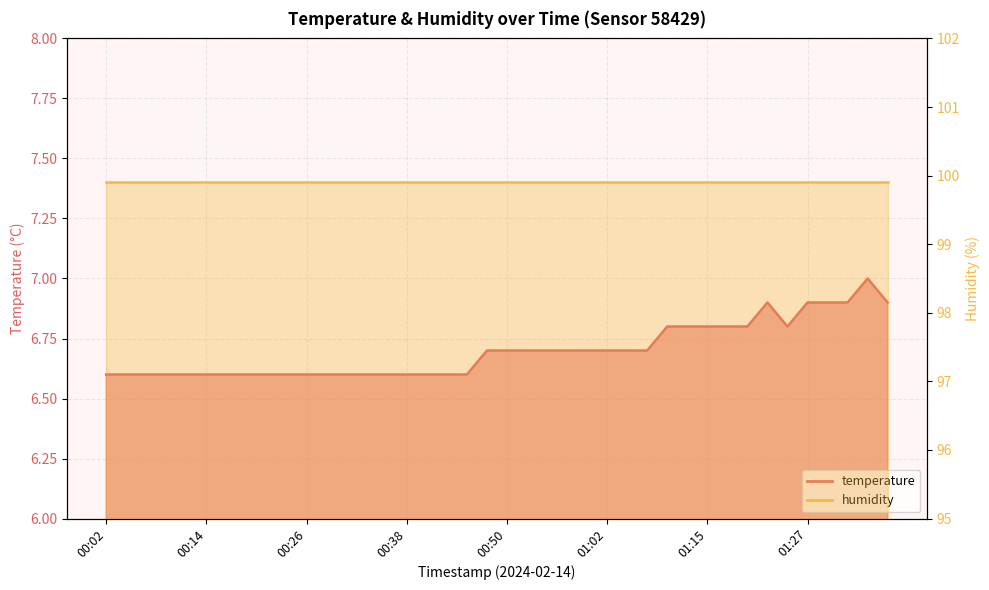

Which label corresponds to the smallest value in the chart?

00:02